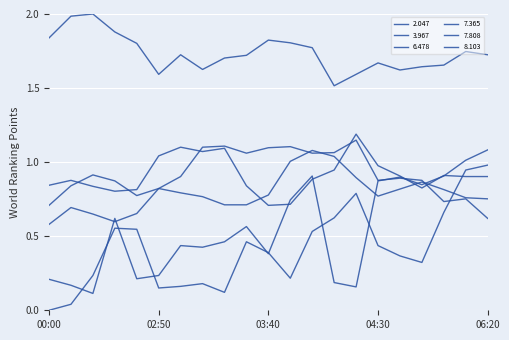

Does the chart display data point markers on the line(s)?

No